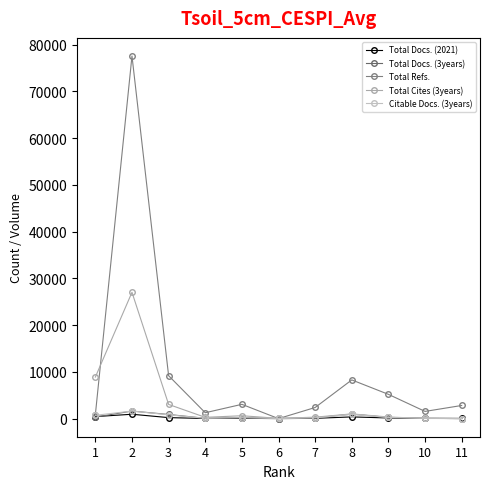

Does the chart have visible grid lines?

No